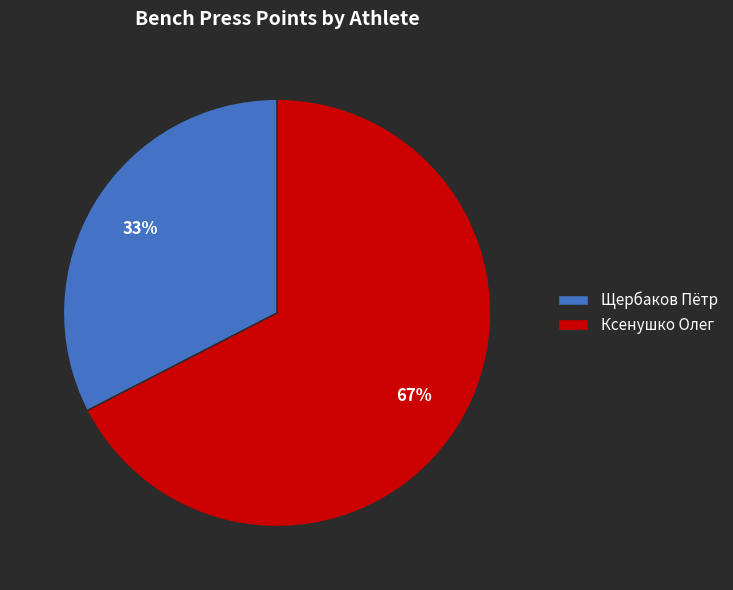

The Ксенушко Олег slice represents 67% of the pie. True or false?

True